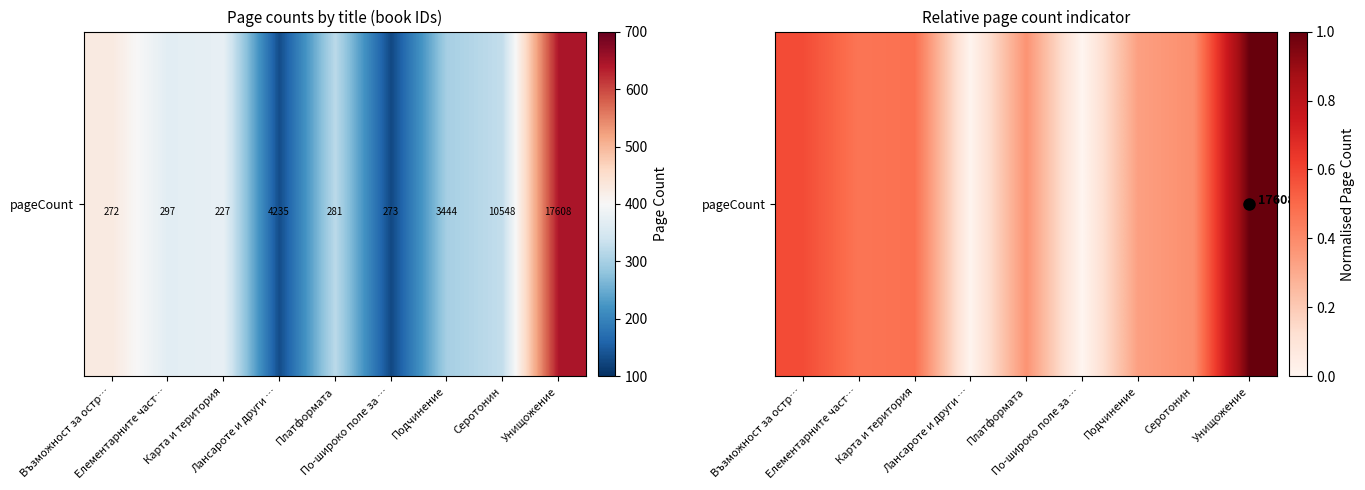

What is the difference between the values at Унищожение and Карта и територия?

0.5